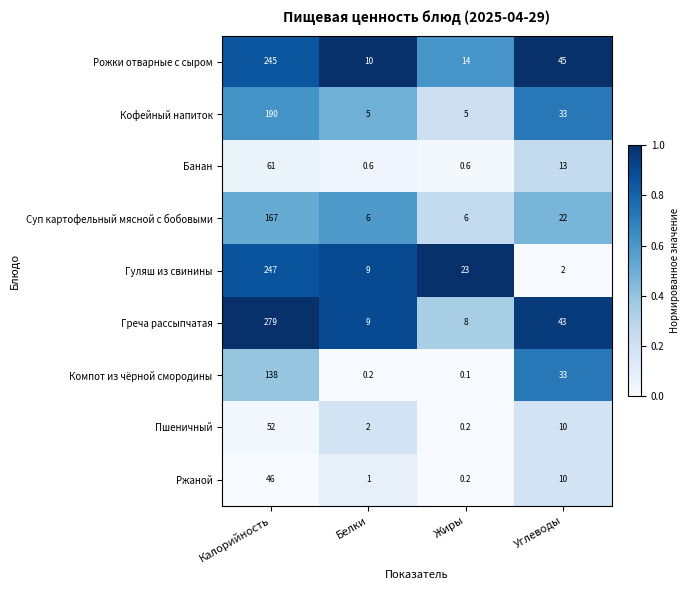

Which series has the largest range (max minus min)?

Греча рассыпчатая